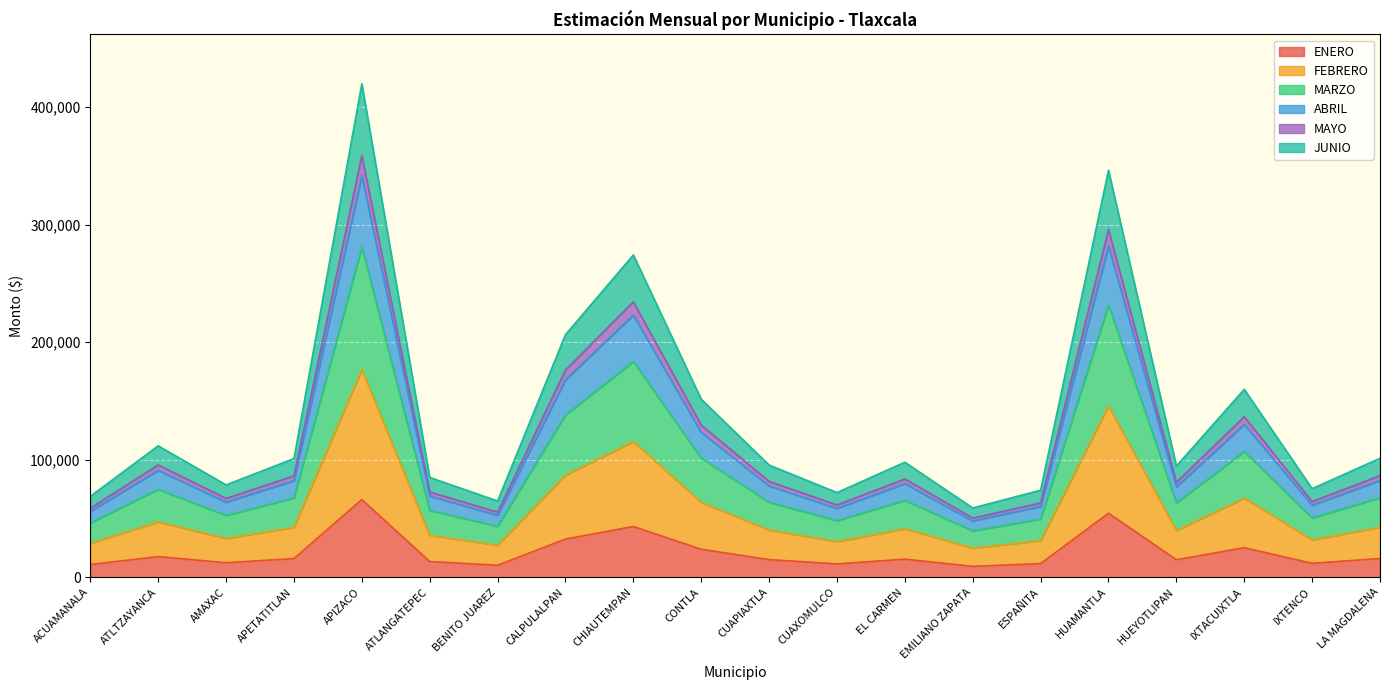

What are all the series names shown in the legend?

ENERO, FEBRERO, MARZO, ABRIL, MAYO, JUNIO